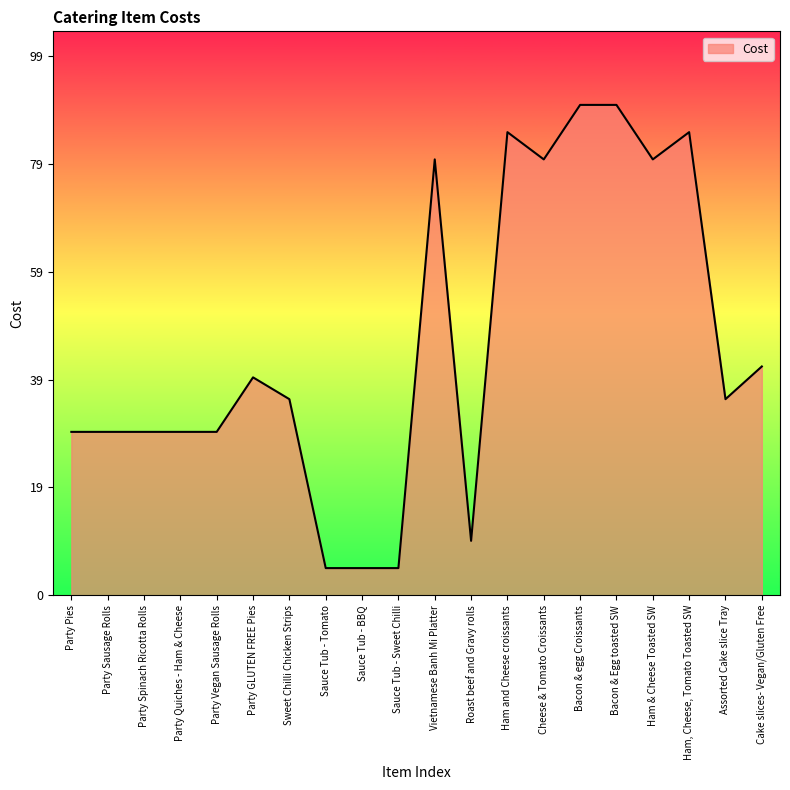

What is the greatest value displayed?

90